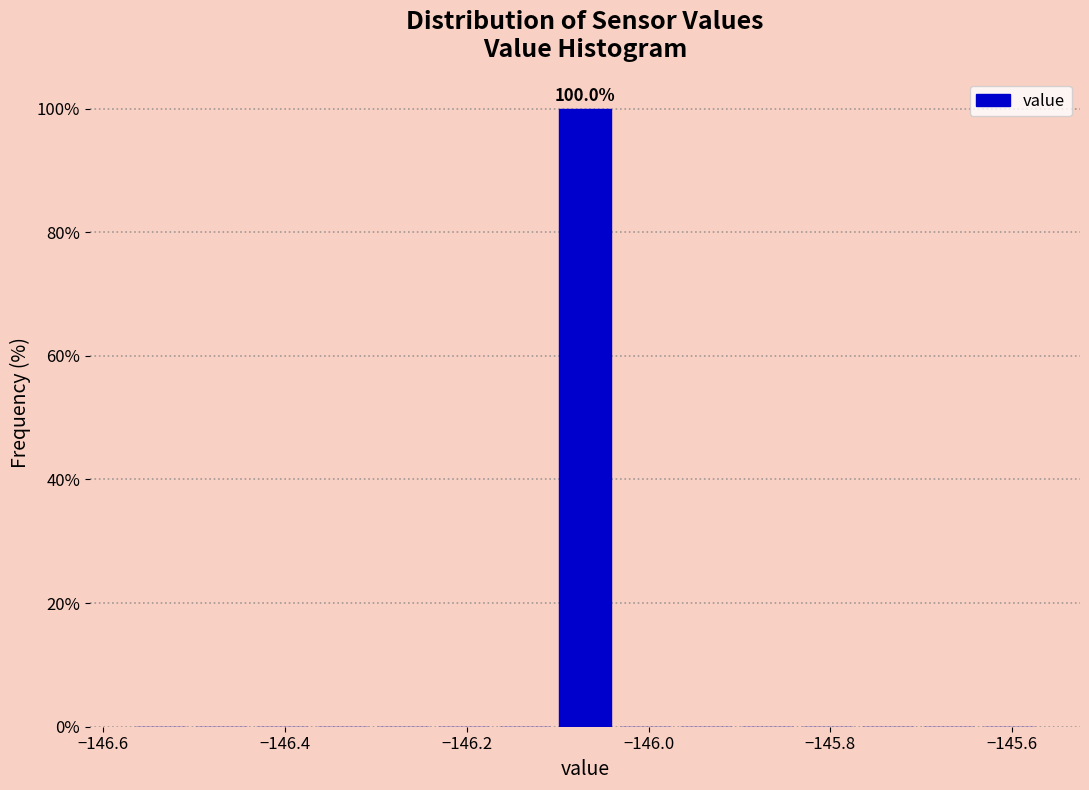

Read against the x-axis, roughly where is the centre of the tallest bar?

-146.06